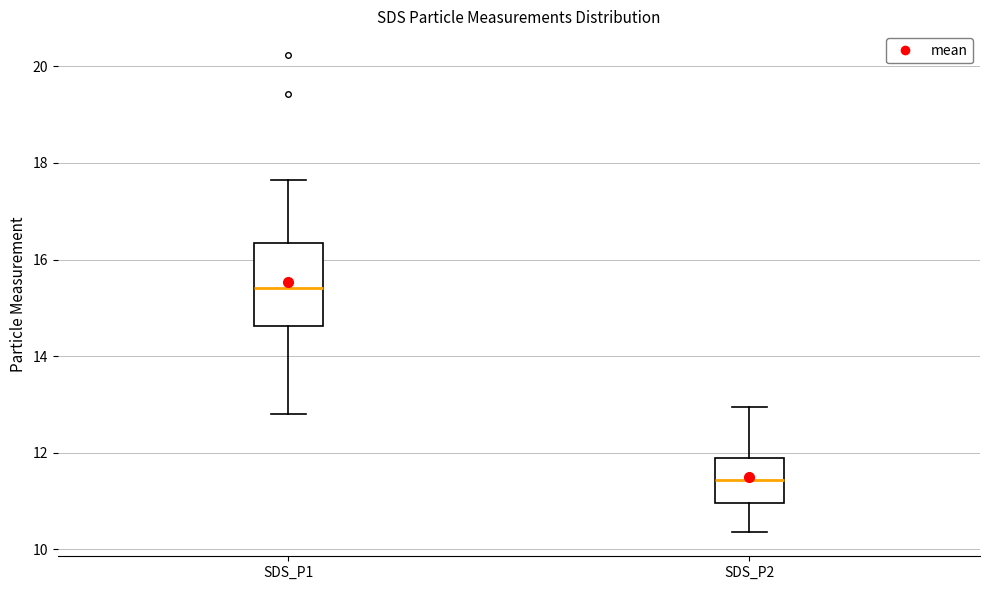

Where is the lower edge of the box for SDS_P1 on the y-axis? The values are not printed on the chart, so give them approximately, as read against the axis.

14.6